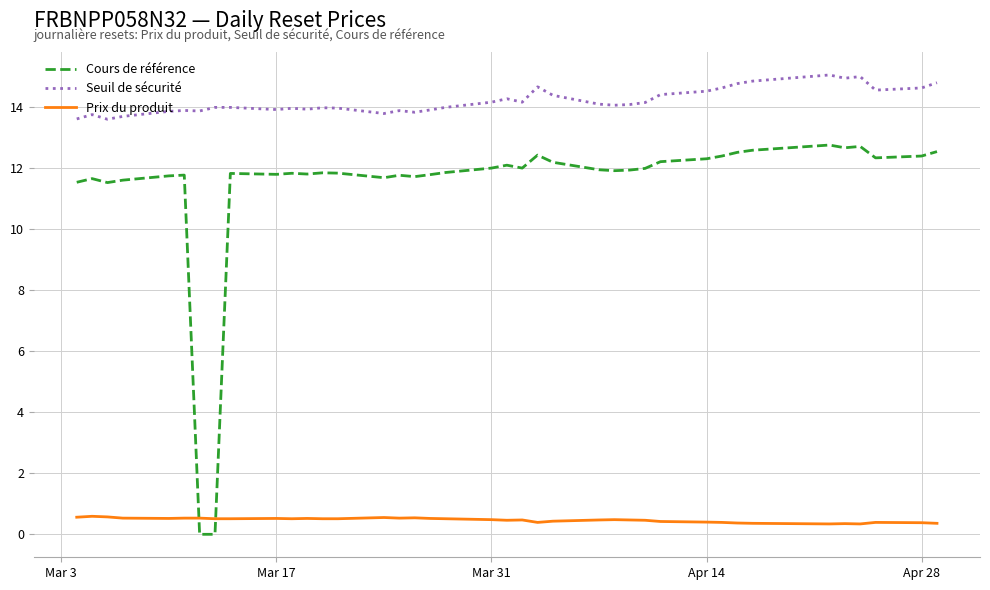

What is the highest value of the Prix du produit series?

0.6